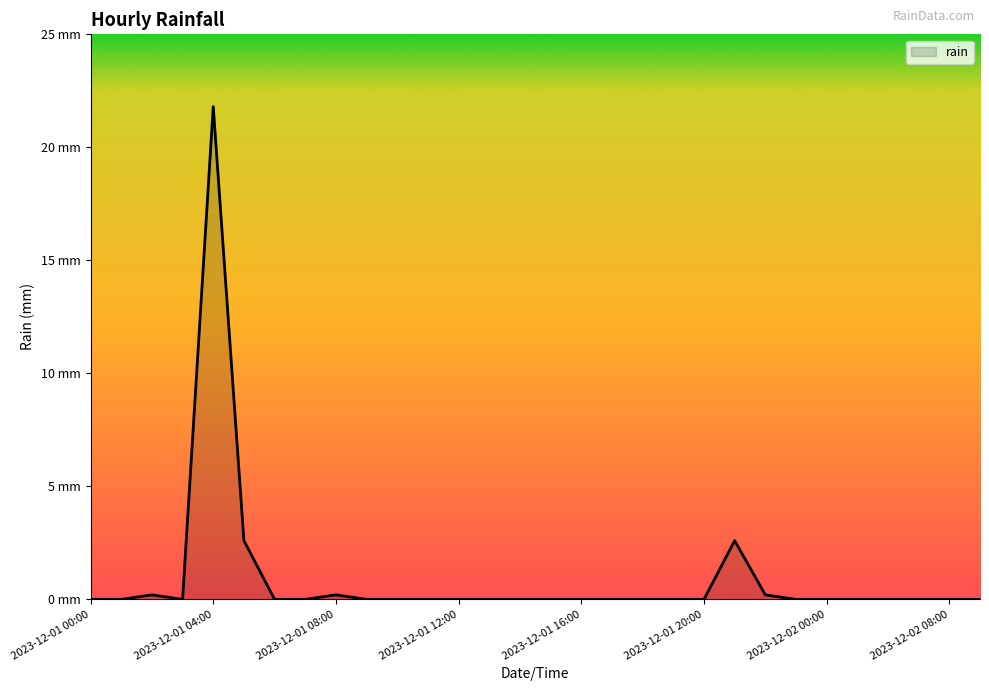

Does the chart have visible grid lines?

No